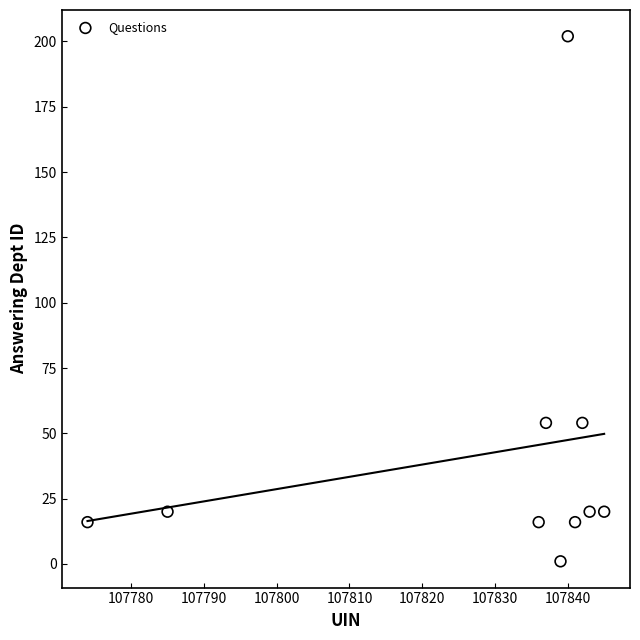

What is the average Y value?

42